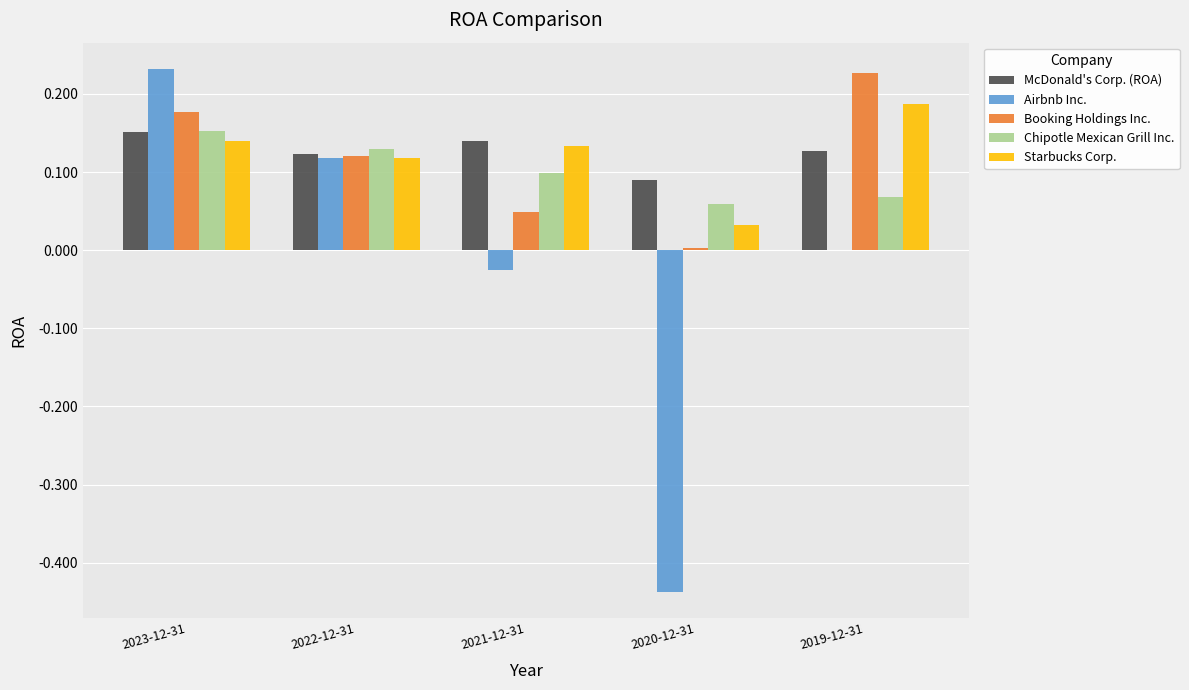

Is it true that McDonald's Corp. (ROA) equals 0.2 at 2020-12-31?

False